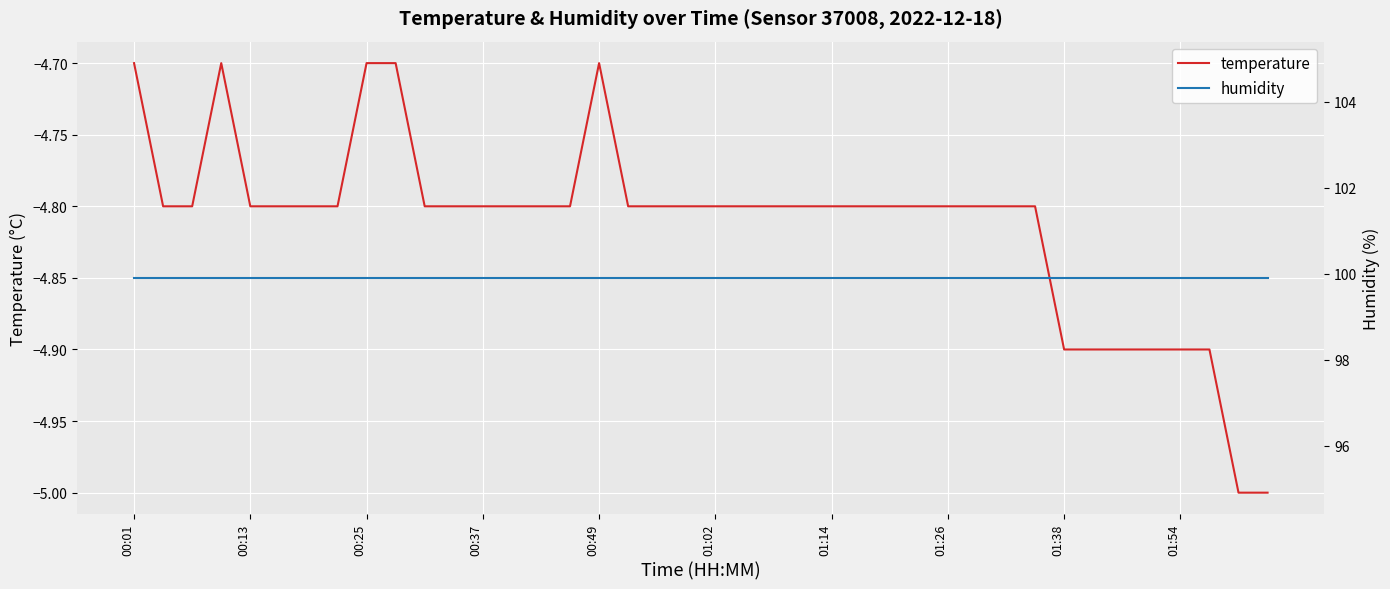

The value of temperature at 00:25 is -7.7. True or false?

False